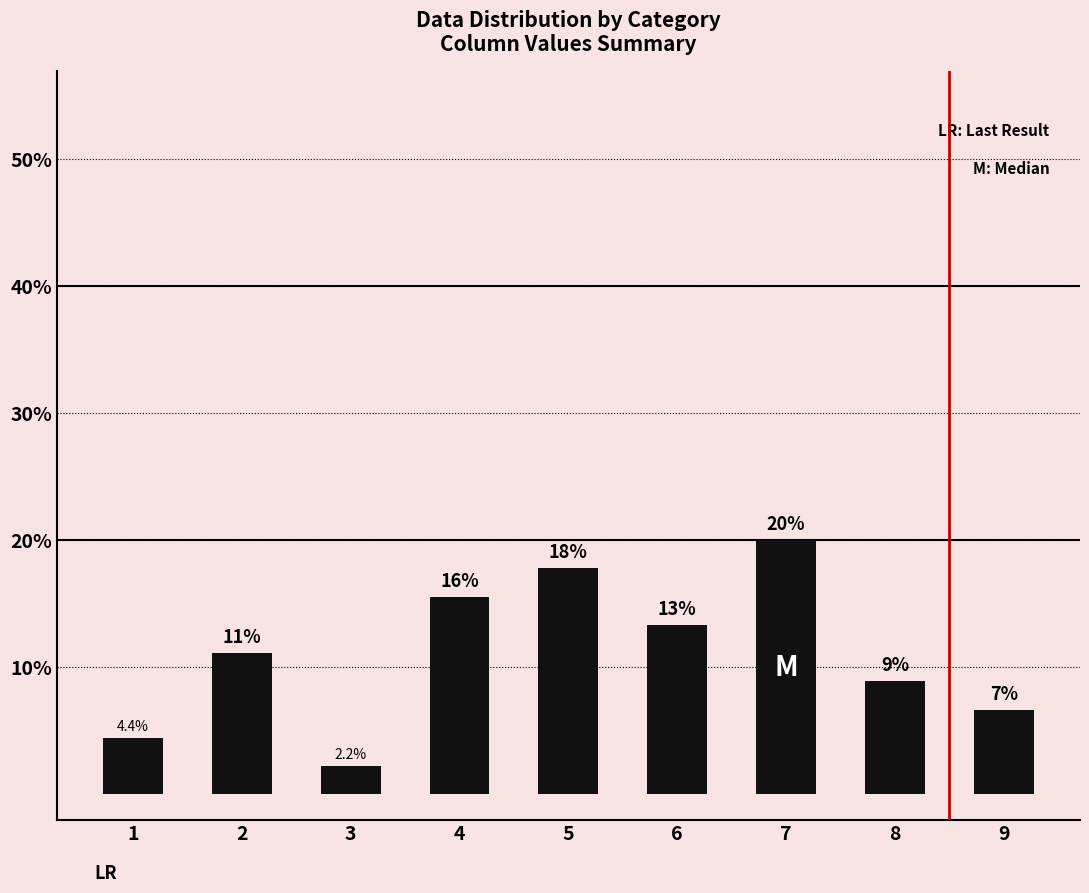

Between 8 and 1, which is larger?

8